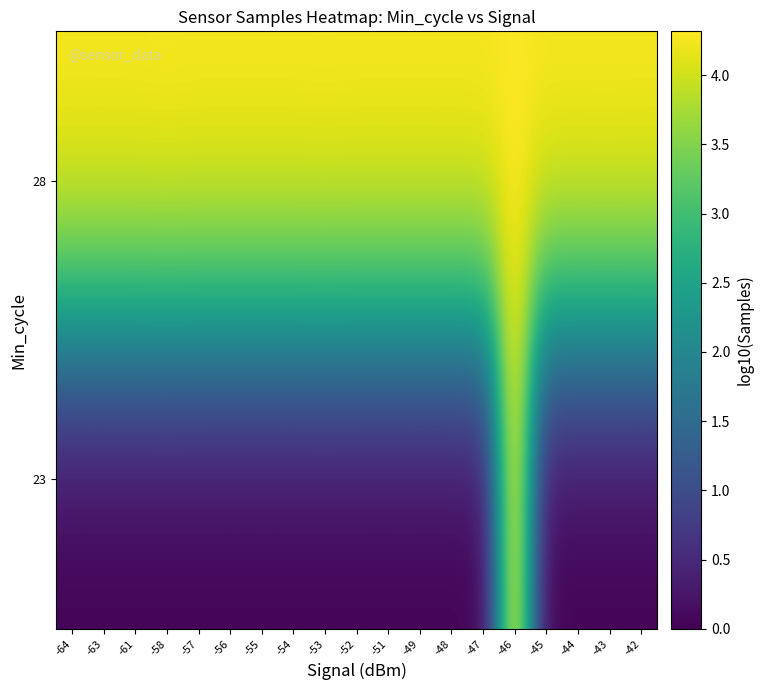

Reading left to right, what are all the values shown in this chart?

23: -64=0.0	-63=0.0	-61=0.0	-58=0.0	-57=0.0	-56=0.0	-55=0.0	-54=0.0	-53=0.0	-52=0.0	-51=0.0	-49=0.0	-48=0.0	-47=0.0	-46=4.3	-45=0.0	-44=0.0	-43=0.0	-42=0.0
28: -64=4.3	-63=4.3	-61=4.3	-58=4.3	-57=4.3	-56=4.3	-55=4.3	-54=4.3	-53=4.3	-52=4.3	-51=4.3	-49=4.3	-48=4.3	-47=4.3	-46=4.3	-45=4.3	-44=4.3	-43=4.3	-42=4.3